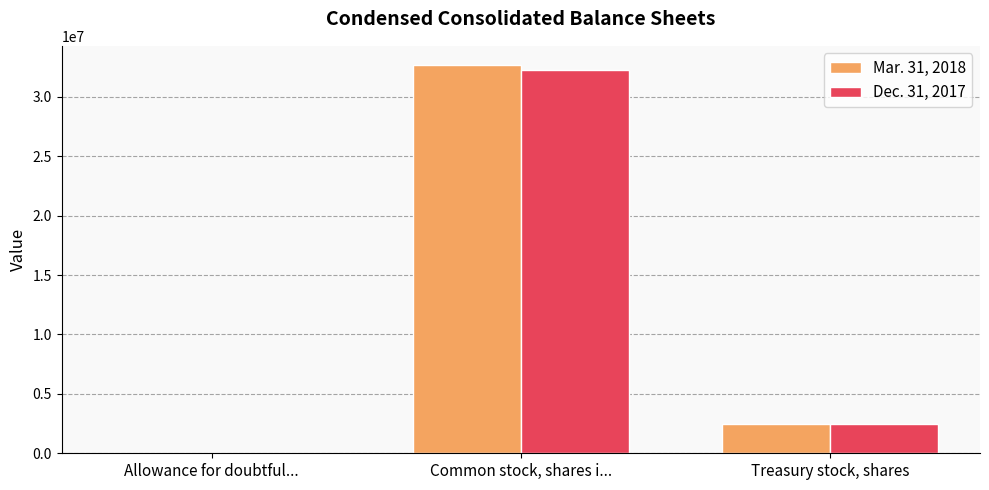

Is it true that Mar. 31, 2018 equals 32668923 at Common stock, shares i...?

True